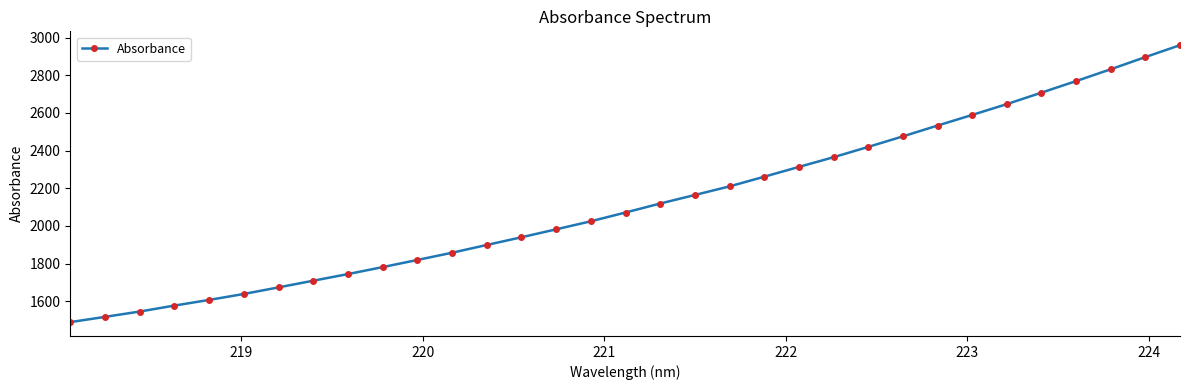

Does the chart have visible grid lines?

No